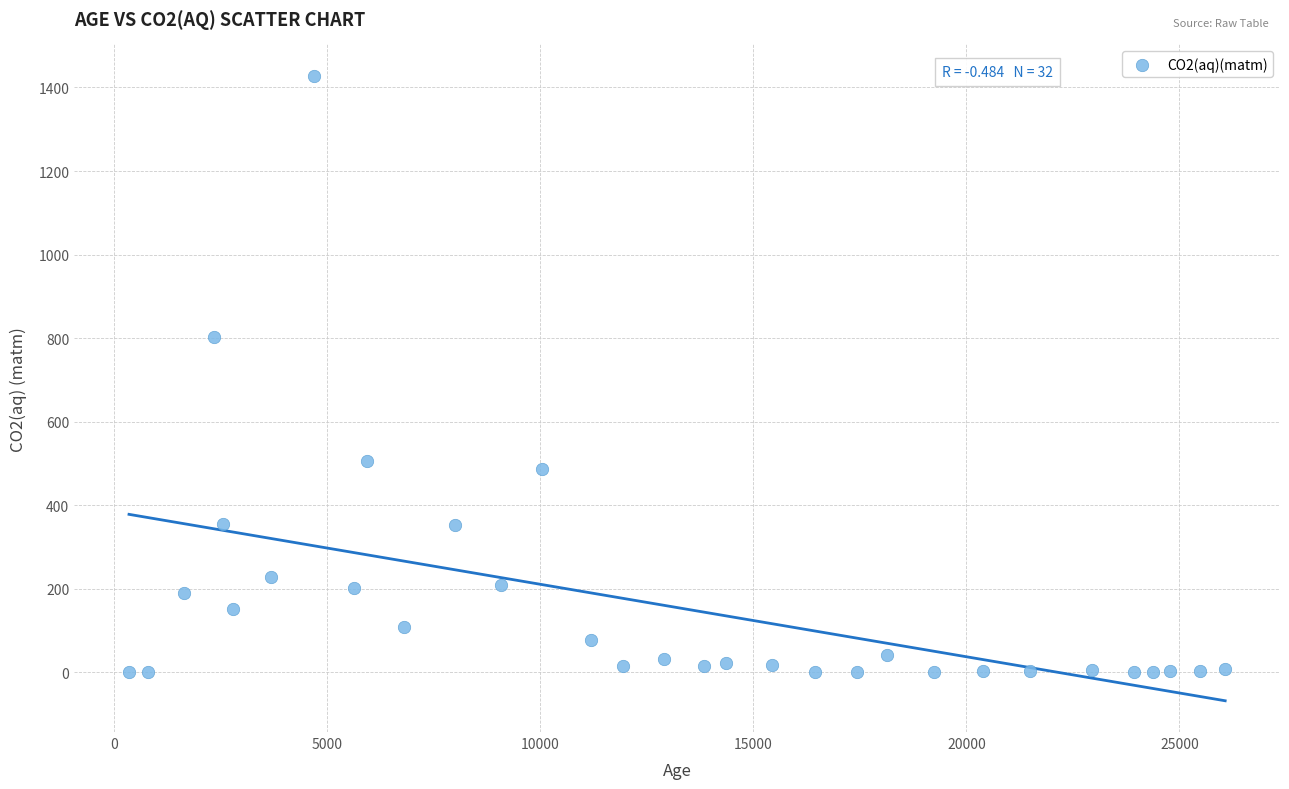

What is the range of Y values (max minus min)?

1428.3